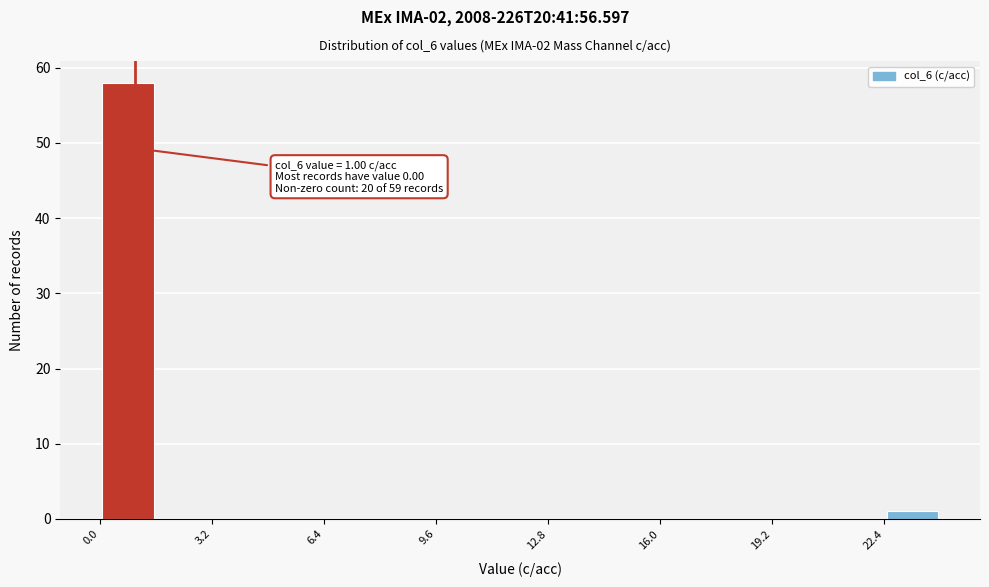

Read against the x-axis, roughly where is the centre of the tallest bar?

1.0